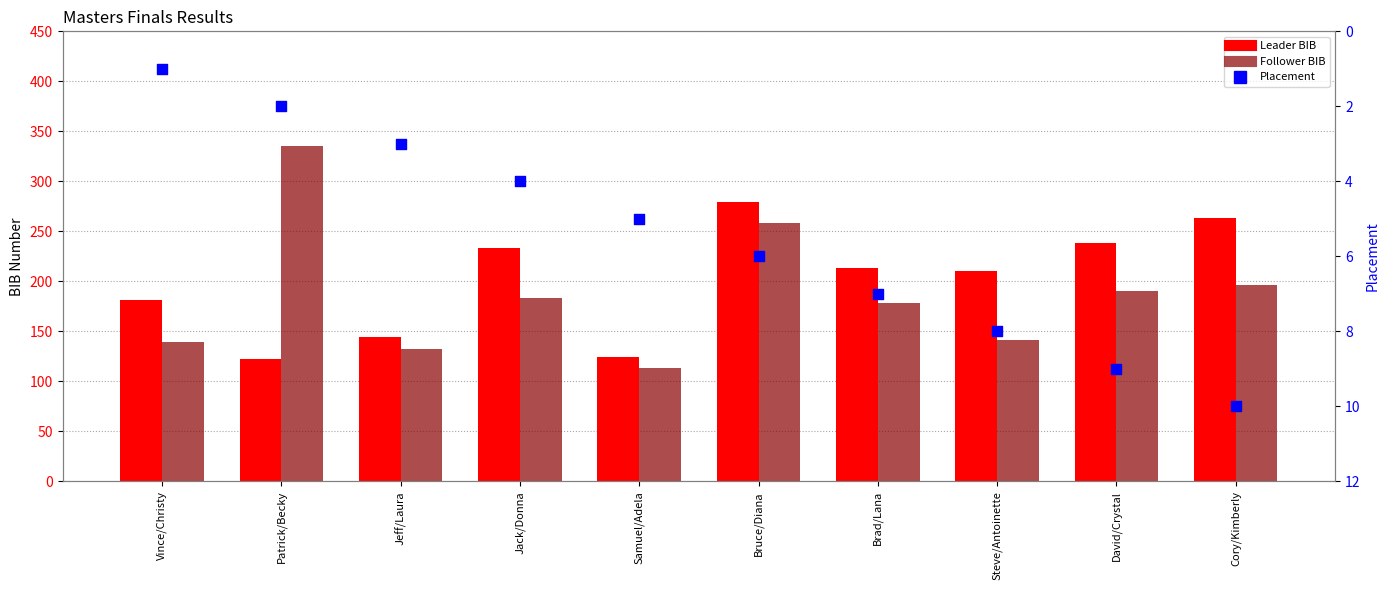

Which series has the largest total across all categories?

Leader BIB